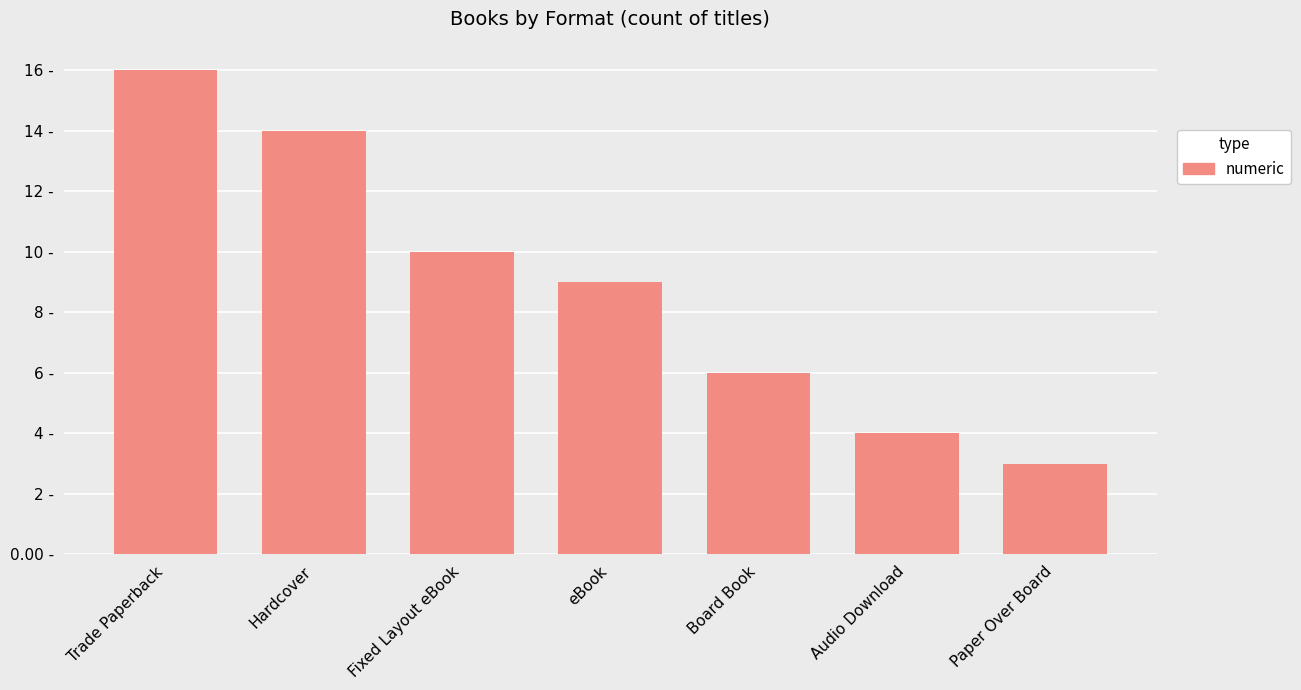

The chart shows a value of 6 at Board Book. True or false?

True